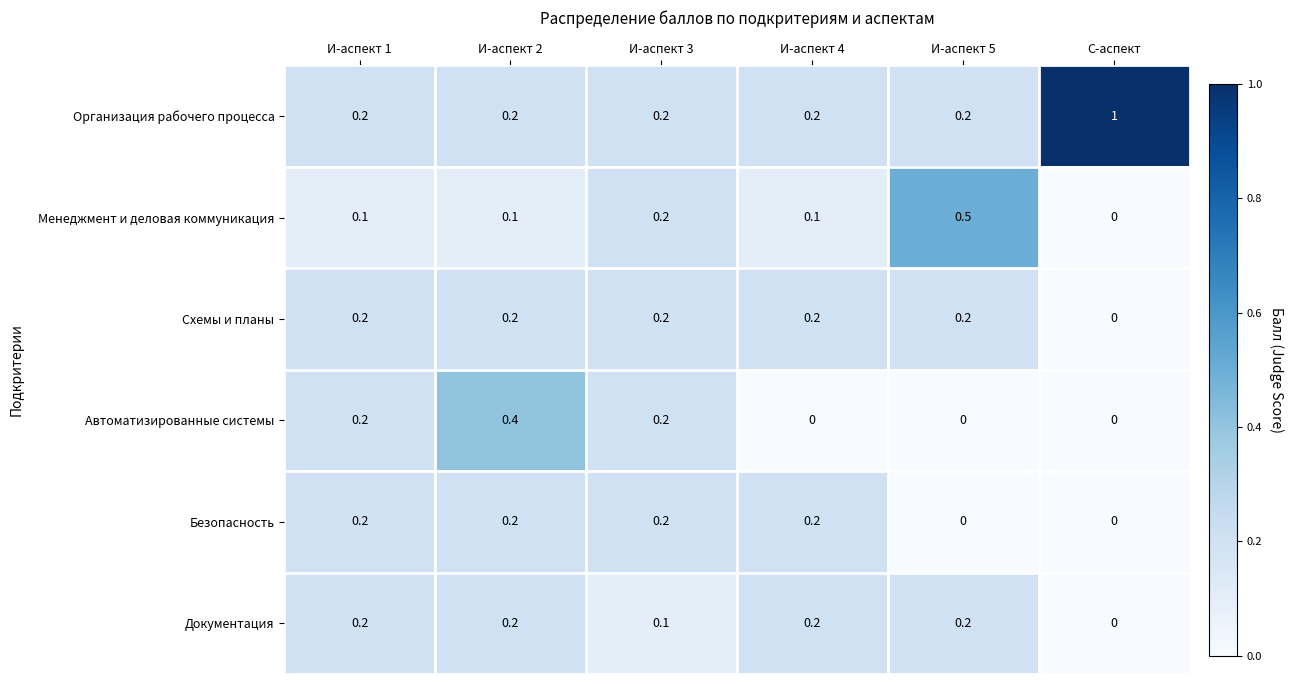

Is it true that Организация рабочего процесса equals 0.2 at И-аспект 4?

True